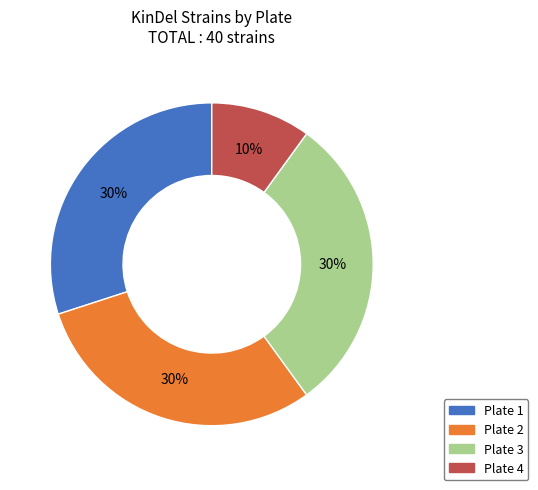

What percentage is the Plate 4 slice, to the nearest percent?

10%